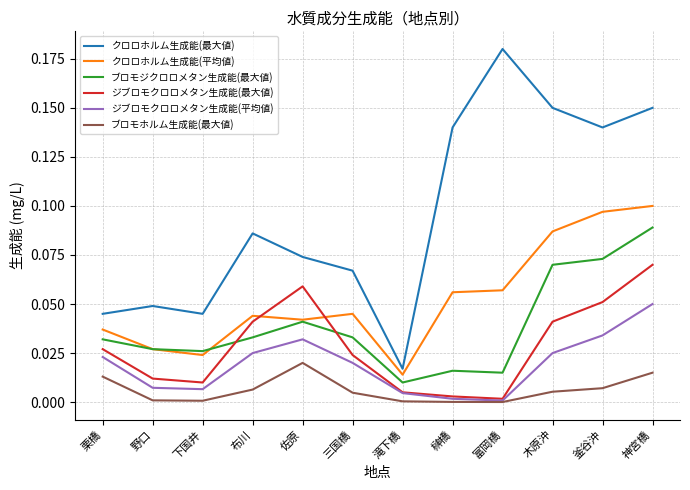

How many lines are shown in the chart?

6